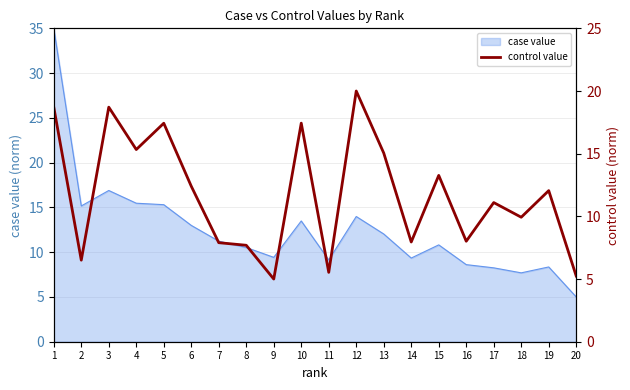

Which category has the highest value across all series?

12